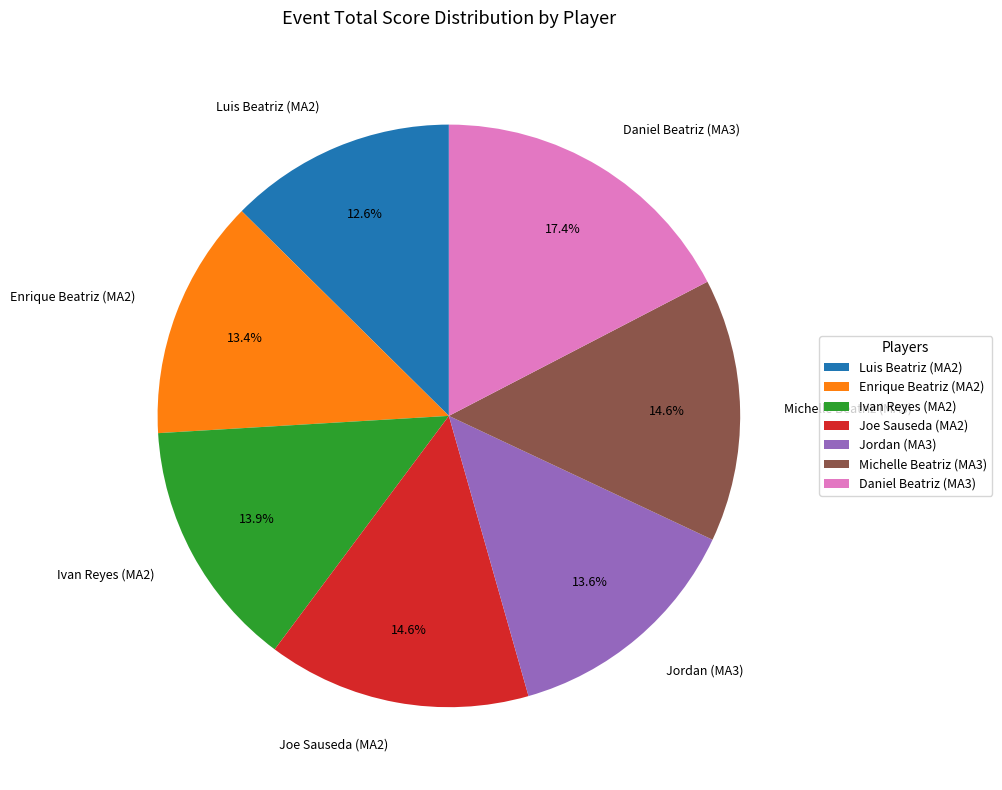

How many segments does this pie chart have?

7